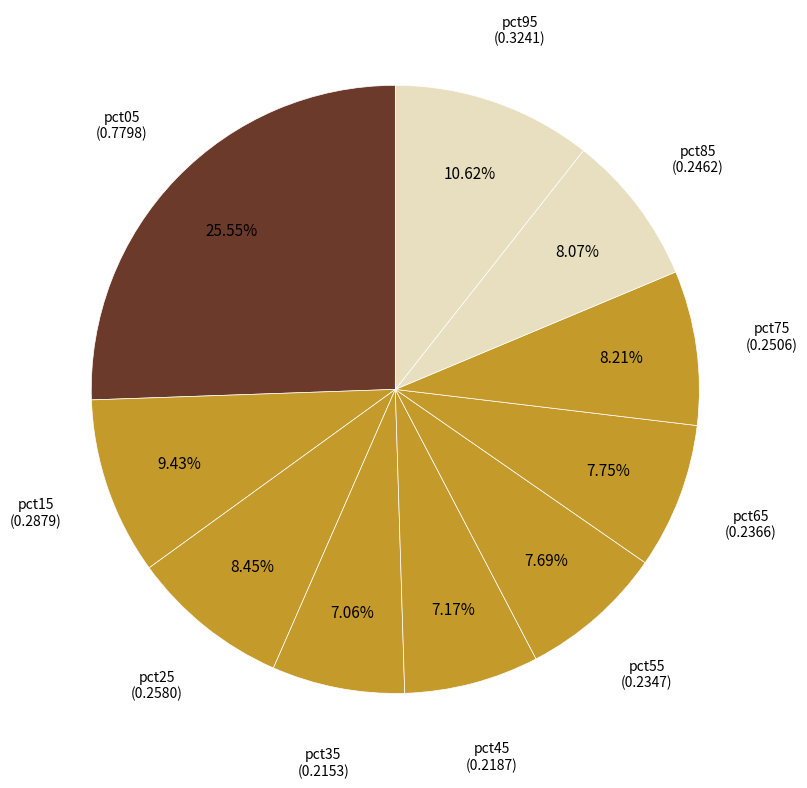

Count the number of slices in the pie.

10